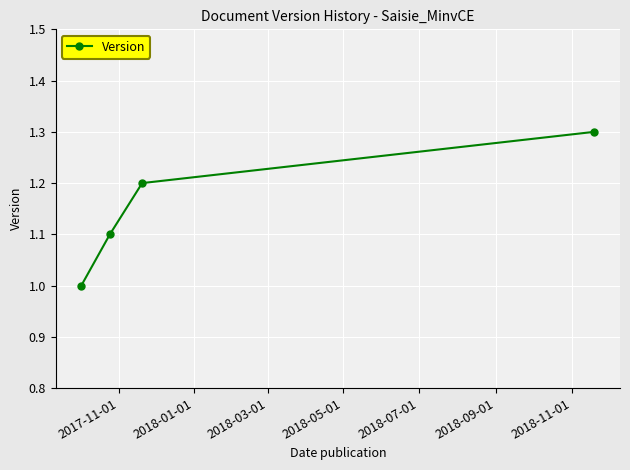

How many values exceed 1?

3